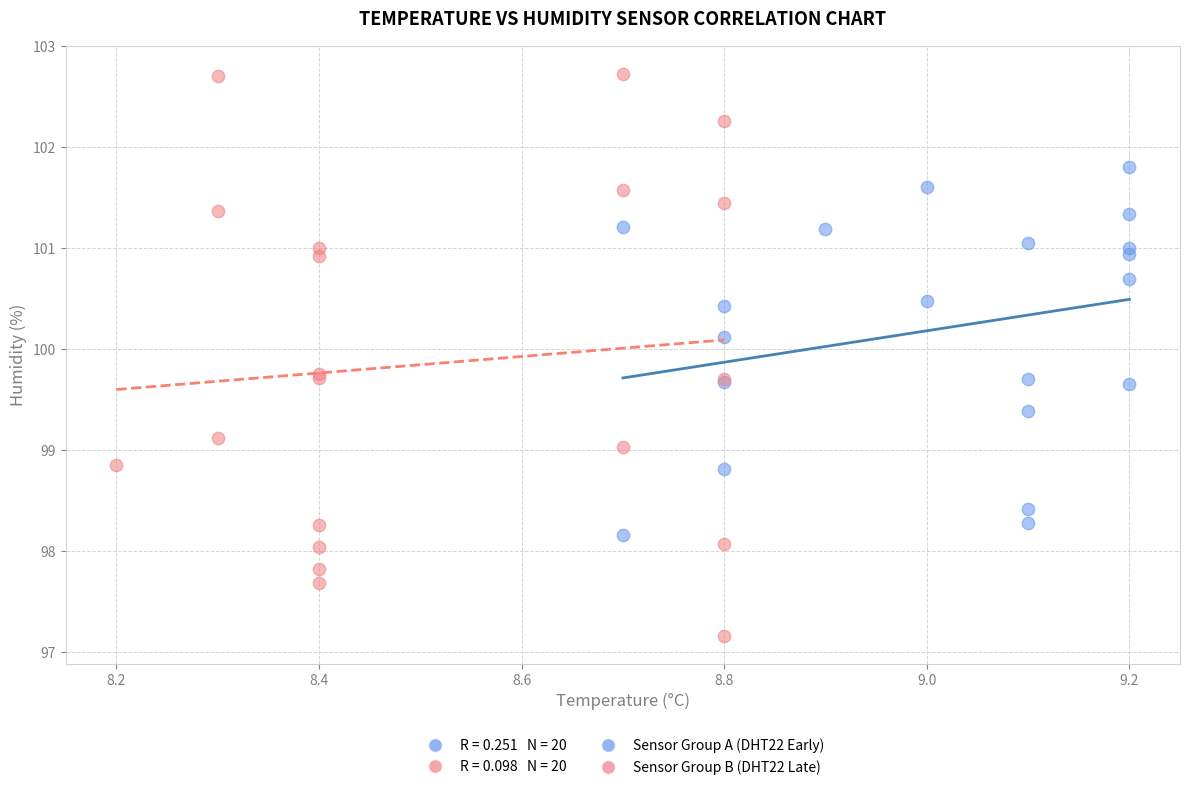

Which series reaches the minimum Y coordinate?

Sensor Group B (DHT22 Late)